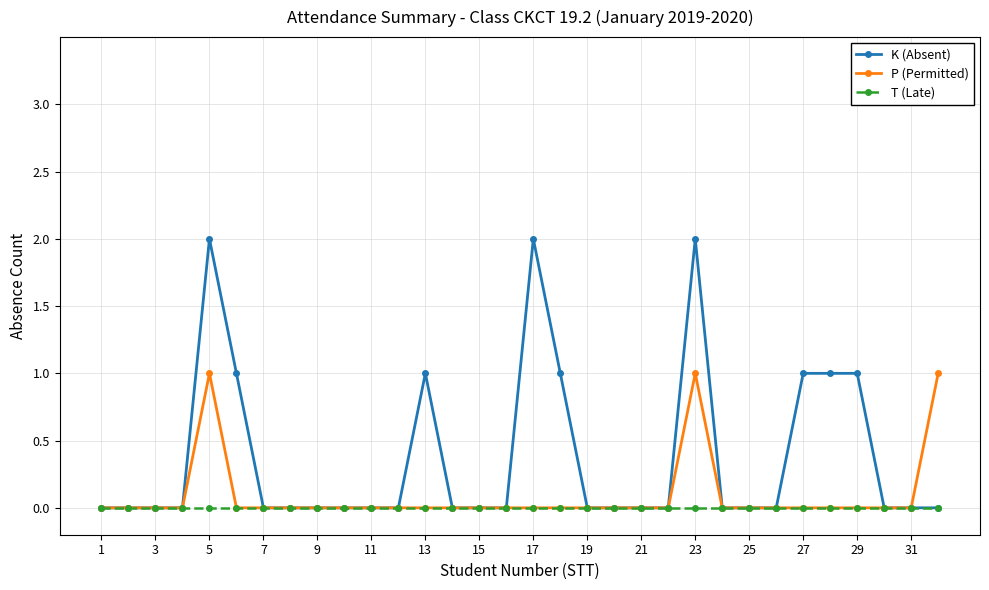

Rank the series by their maximum value, from highest to lowest.

K (Absent), P (Permitted), T (Late)